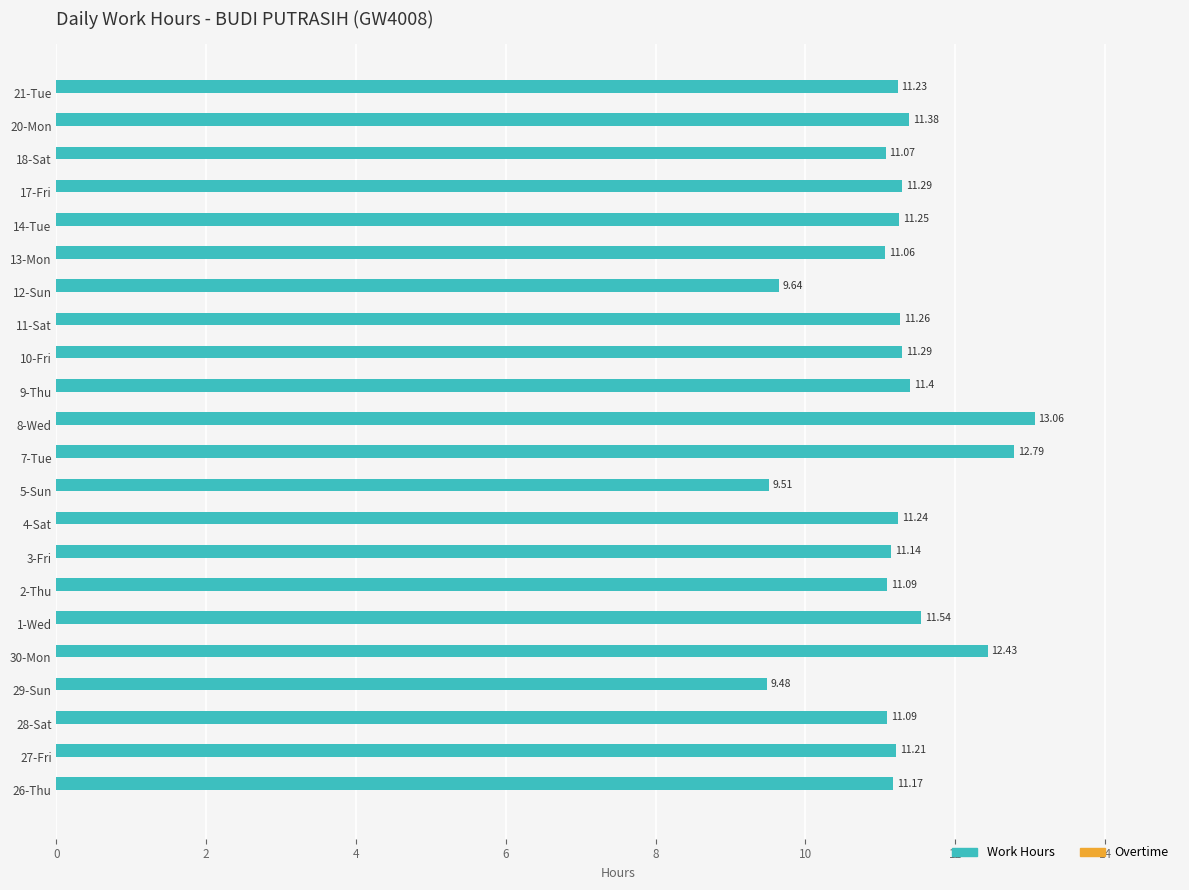

Between 27-Fri and 26-Thu, which is larger?

27-Fri